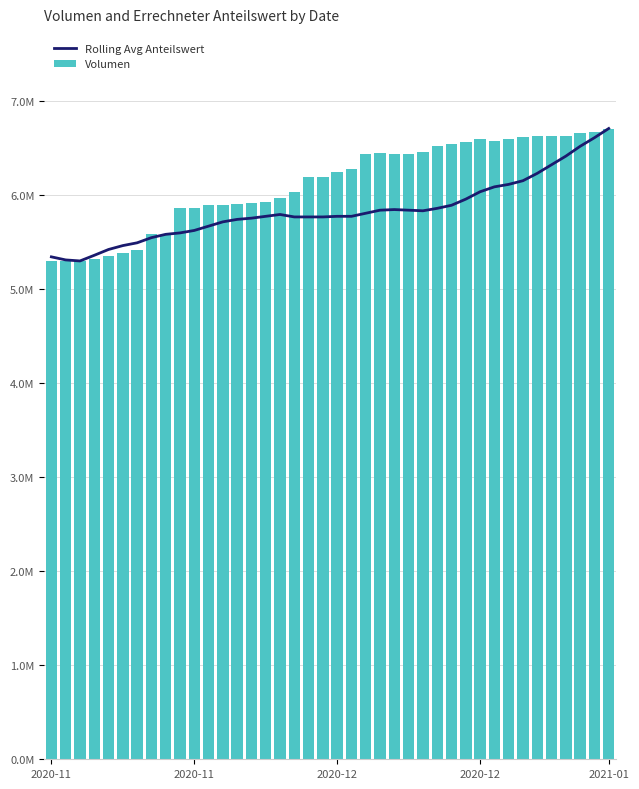

How many values in the Volumen series exceed 6243952?

20